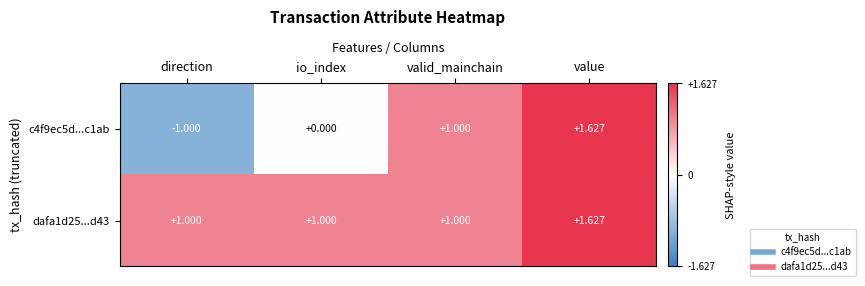

Is the value of dafa1d25...d43 at direction greater than the value of c4f9ec5d...c1ab at io_index?

Yes